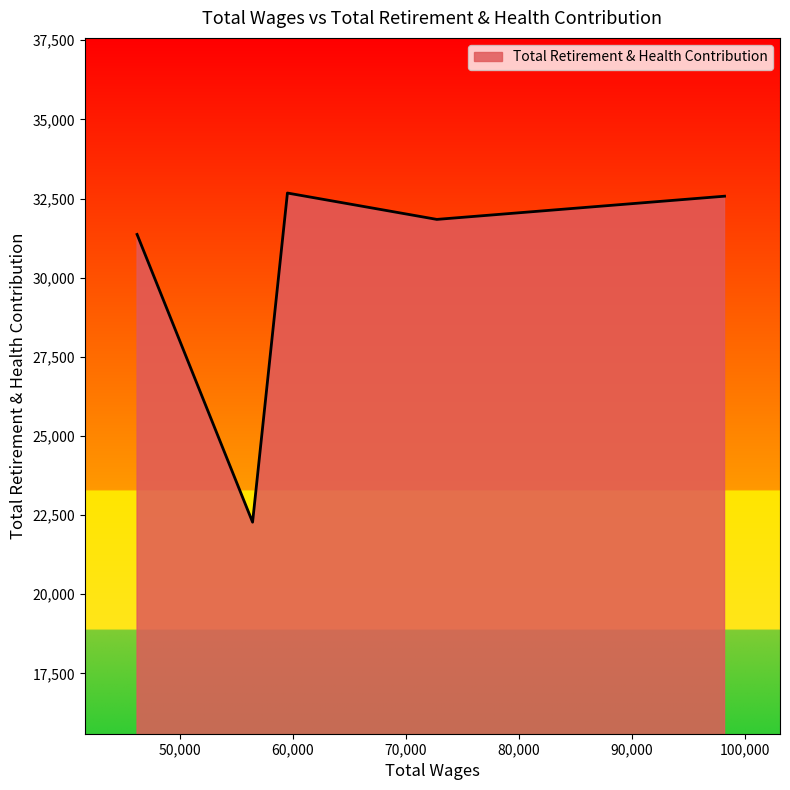

What is the difference between the maximum and minimum values?

10398